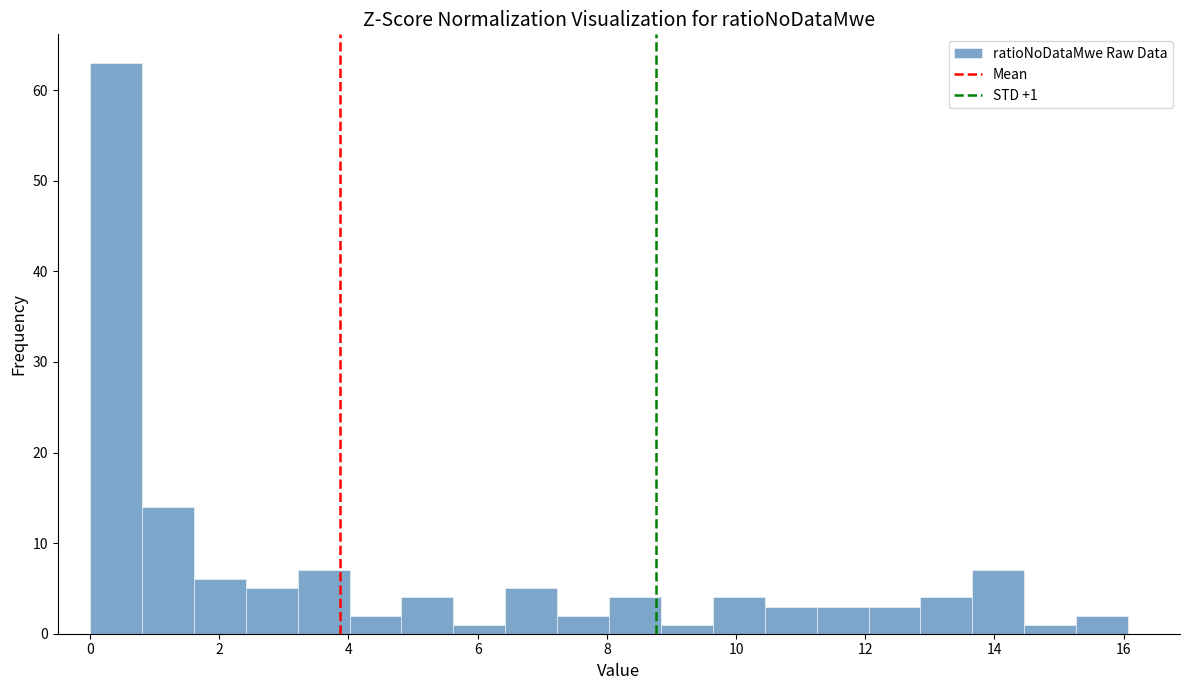

Over which range of the x-axis is the bar tallest?

0.0 to 0.8